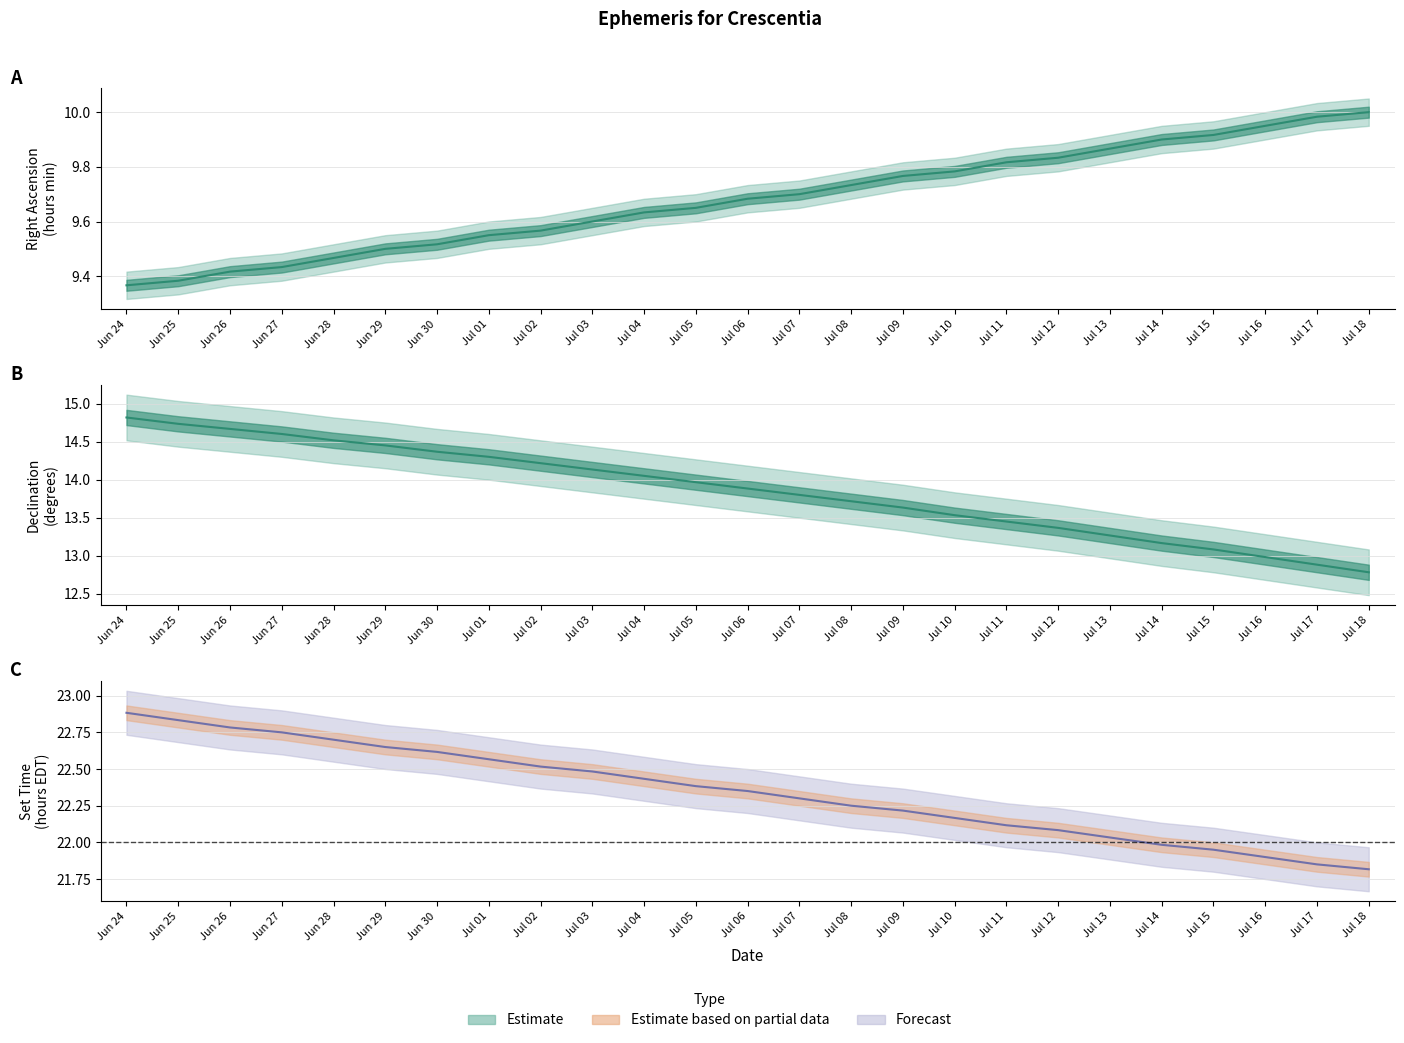

How many lines are shown in the chart?

3